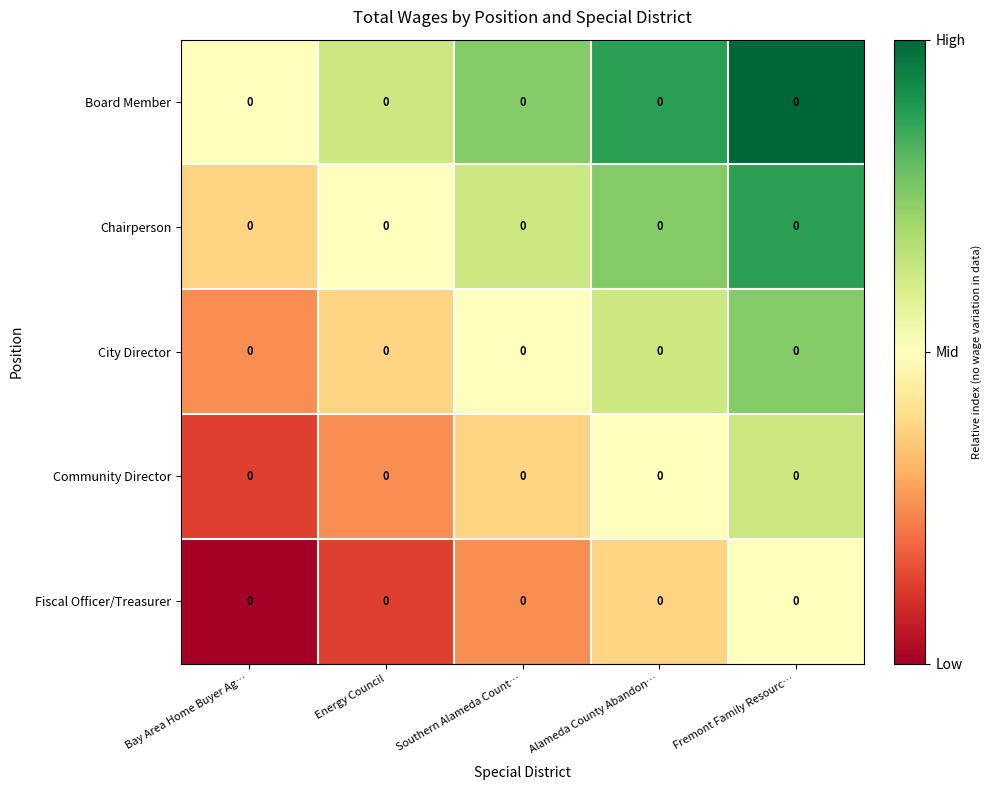

List the series in order of their overall mean, highest first.

Board Member, Chairperson, City Director, Community Director, Fiscal Officer/Treasurer